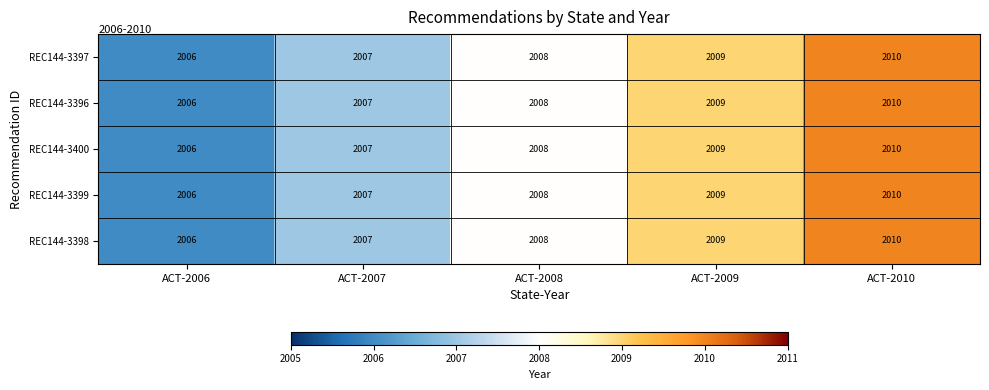

At which category does the chart reach its minimum across all series?

ACT-2006